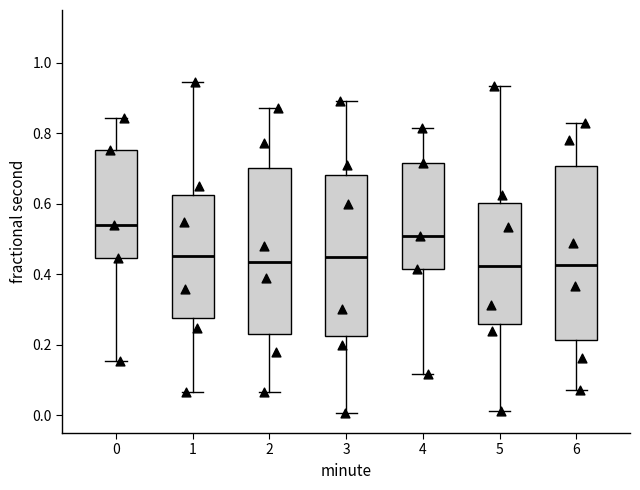

Reading left to right, read every box against the y-axis: the position of its median line, the range the box covers, and the ends of its whiskers. The values are not printed on the chart, so give them approximately, as read against the axis.

0: median 0.54, box 0.44 to 0.76, whiskers 0.16 to 0.84
1: median 0.46, box 0.28 to 0.62, whiskers 0.06 to 0.94
2: median 0.44, box 0.24 to 0.70, whiskers 0.06 to 0.88
3: median 0.44, box 0.22 to 0.68, whiskers 0.00 to 0.90
4: median 0.50, box 0.42 to 0.72, whiskers 0.12 to 0.82
5: median 0.42, box 0.26 to 0.60, whiskers 0.02 to 0.94
6: median 0.42, box 0.22 to 0.70, whiskers 0.08 to 0.82